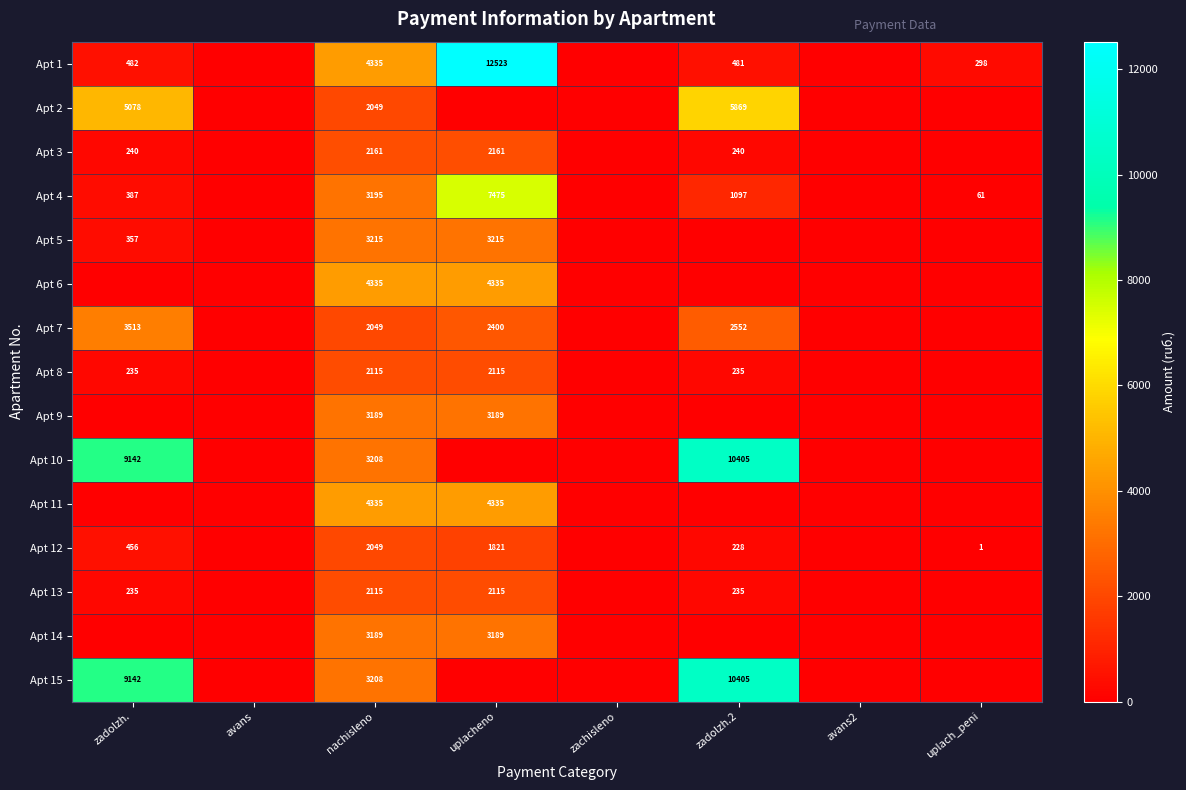

How many categories are shown in the chart?

8